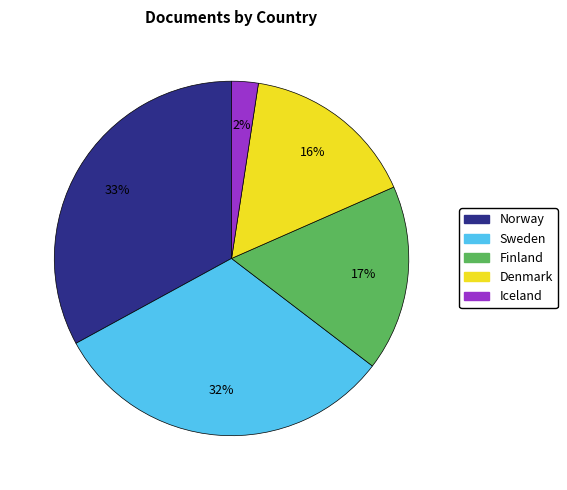

Between Finland and Iceland, which is larger?

Finland